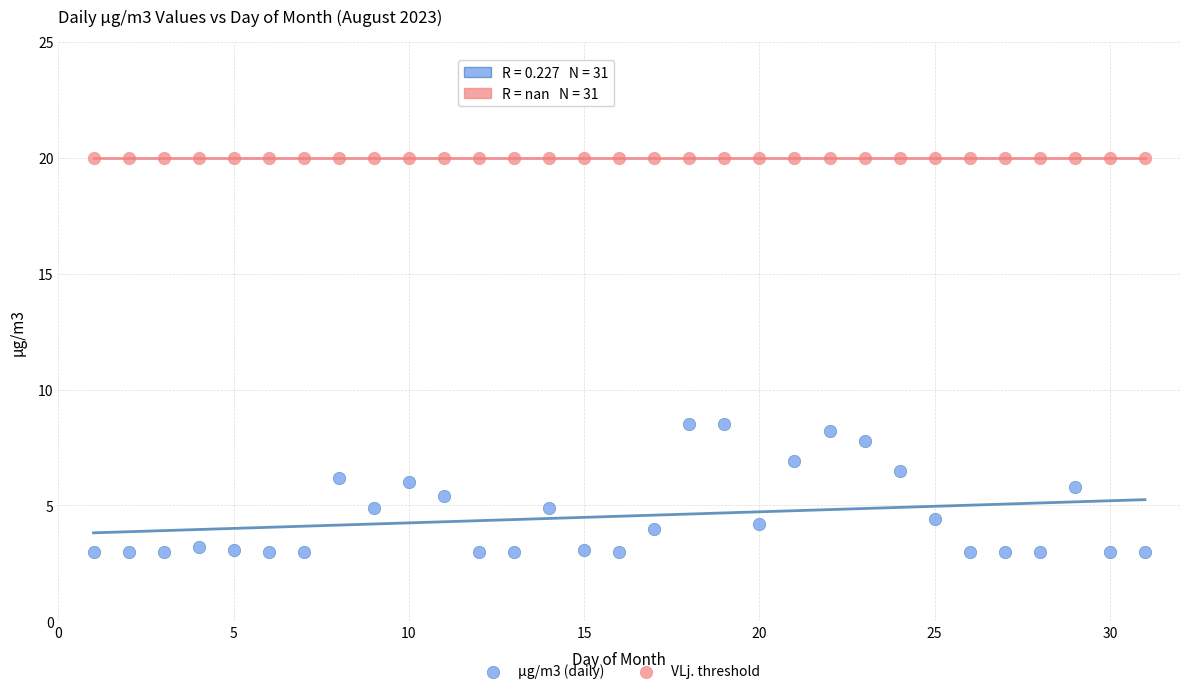

Which series reaches the minimum Y coordinate?

µg/m3 (daily)